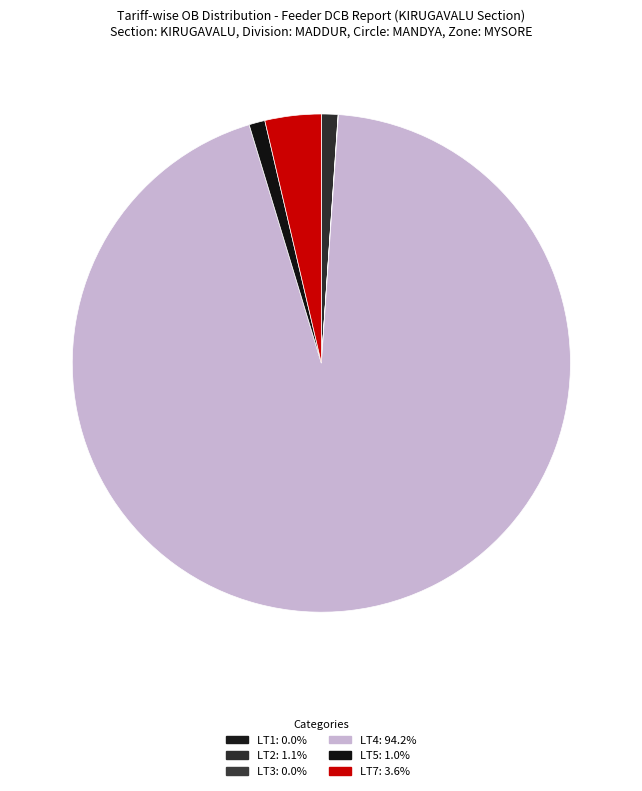

Rank the categories by value from highest to lowest.

LT4, LT7, LT2, LT5, LT3, LT1